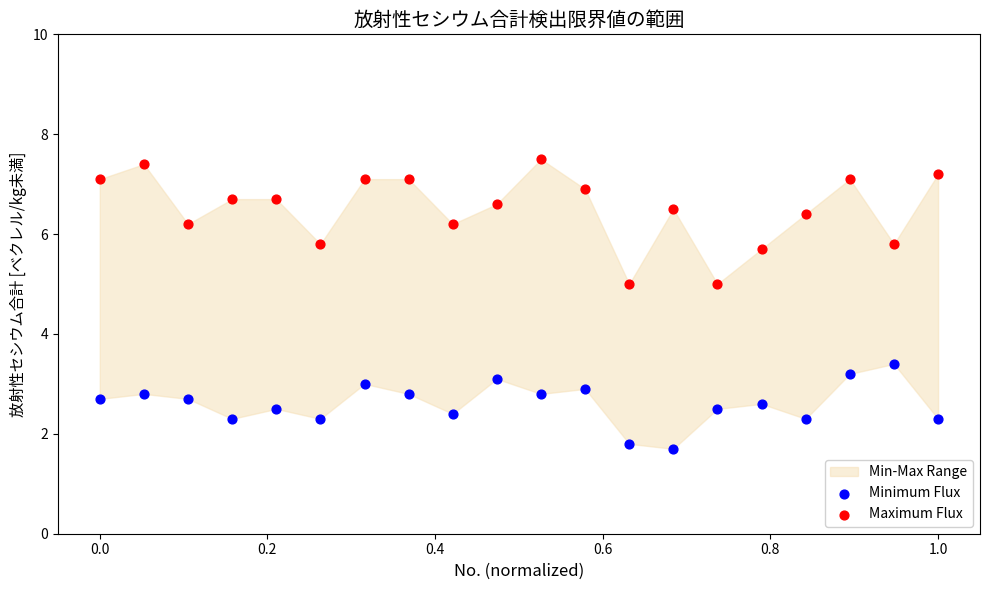

Across all data points, what is the range of X values (max minus min)?

1.0